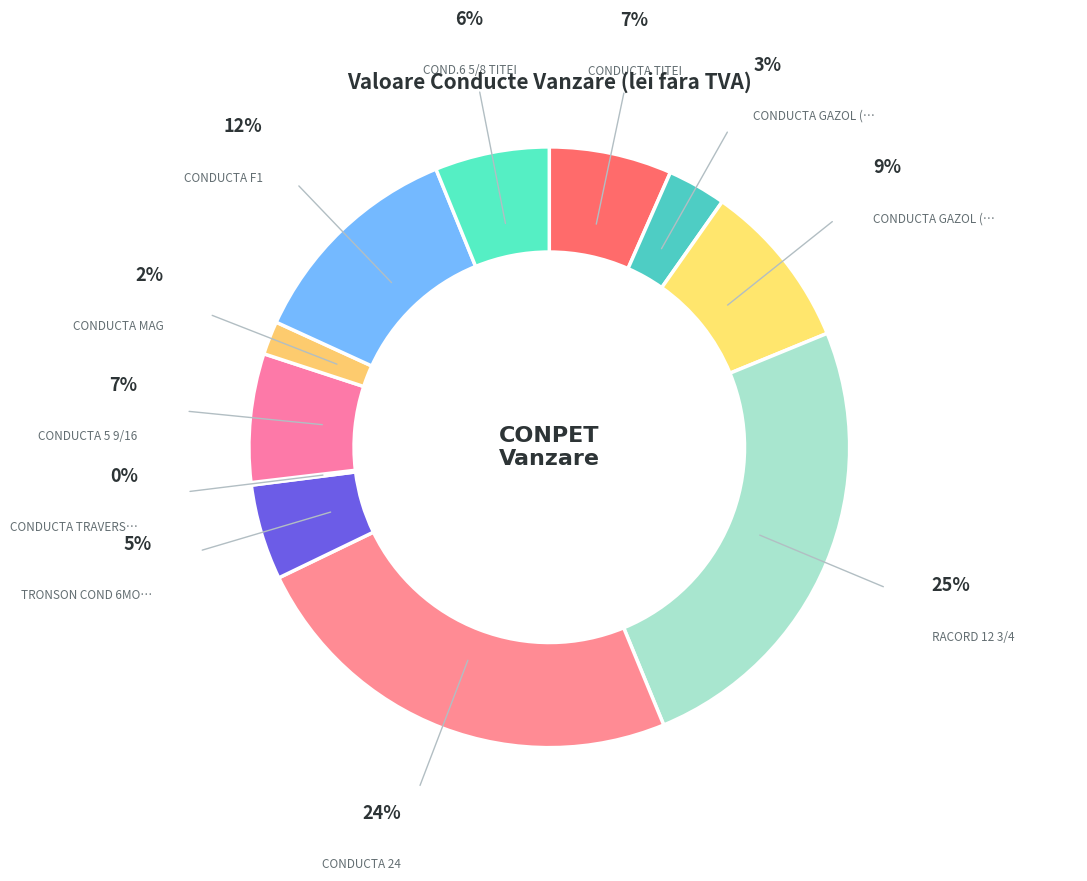

Rank the categories by value from highest to lowest.

RACORD 12 3/4, CONDUCTA 24, CONDUCTA F1, CONDUCTA GAZOL (5.75), CONDUCTA 5 9/16, CONDUCTA TITEI, COND.6 5/8 TITEI, TRONSON COND 6MORENI, CONDUCTA GAZOL (6.625), CONDUCTA MAG, CONDUCTA TRAVERSARE